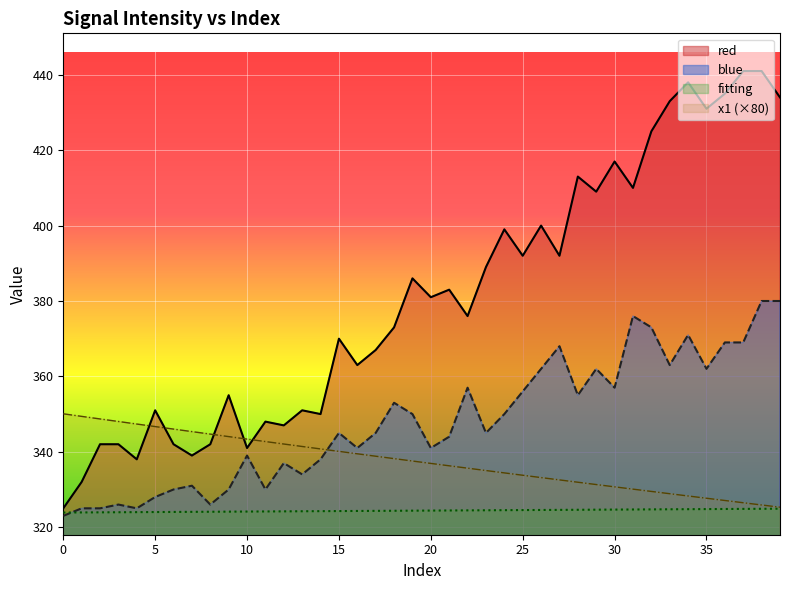

What is the minimum value shown in the chart?

323.0